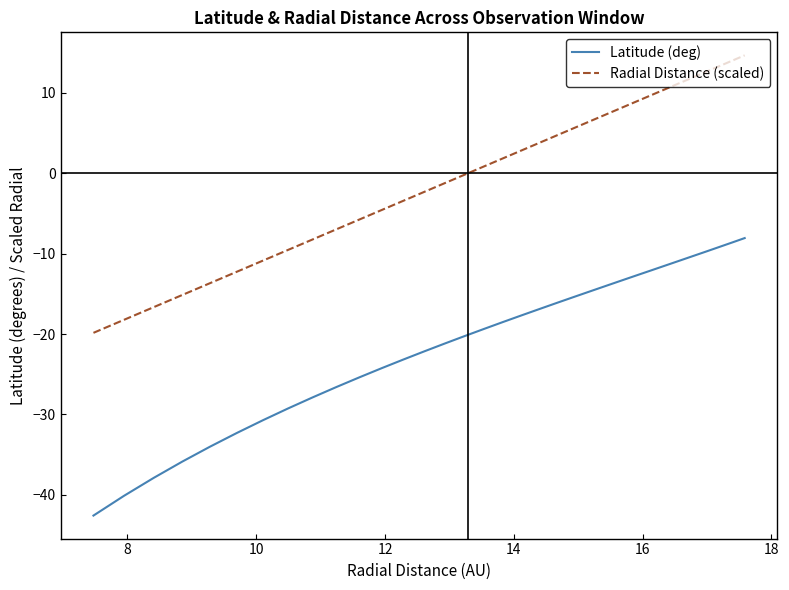

List the series in order of their overall mean, highest first.

Radial Distance (scaled), Latitude (deg)